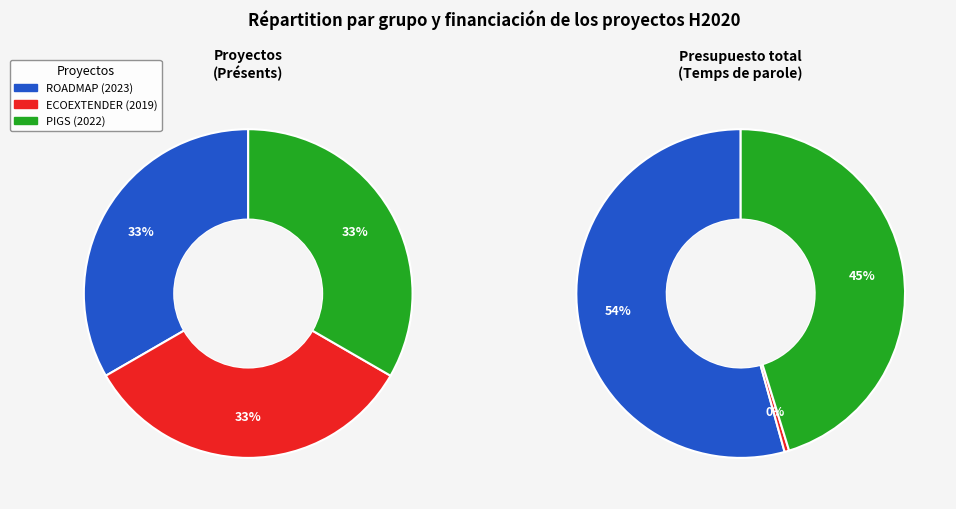

To the nearest percent, what percentage of the pie is PIGS (2022)?

33%